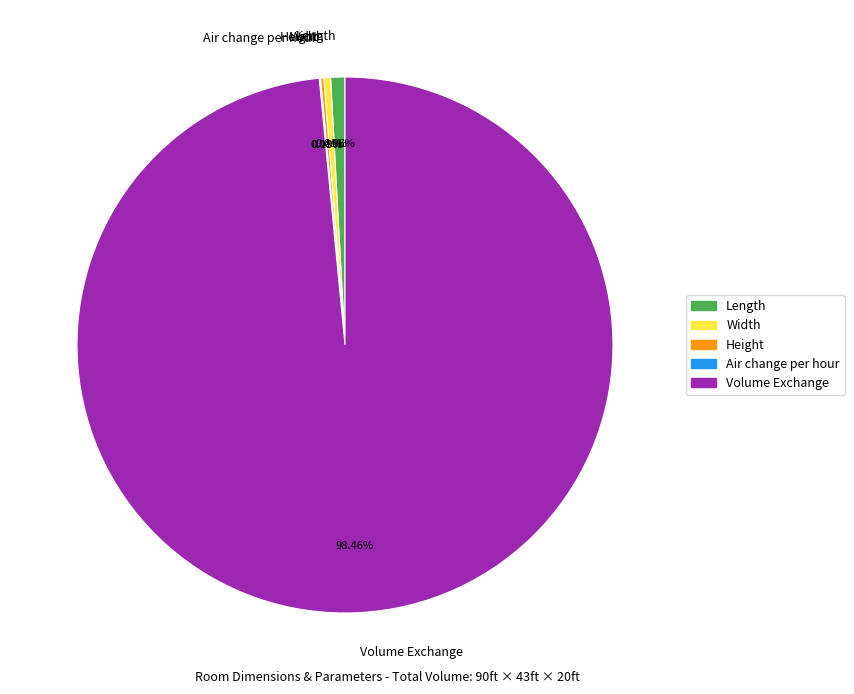

Which slice represents more than half of the pie?

Volume Exchange